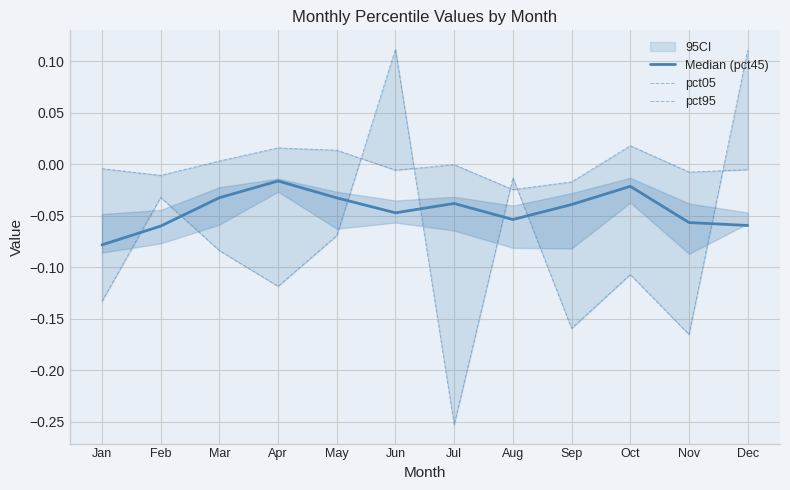

Is the value of Median (pct45) at Nov greater than the value of pct05 at Nov?

No